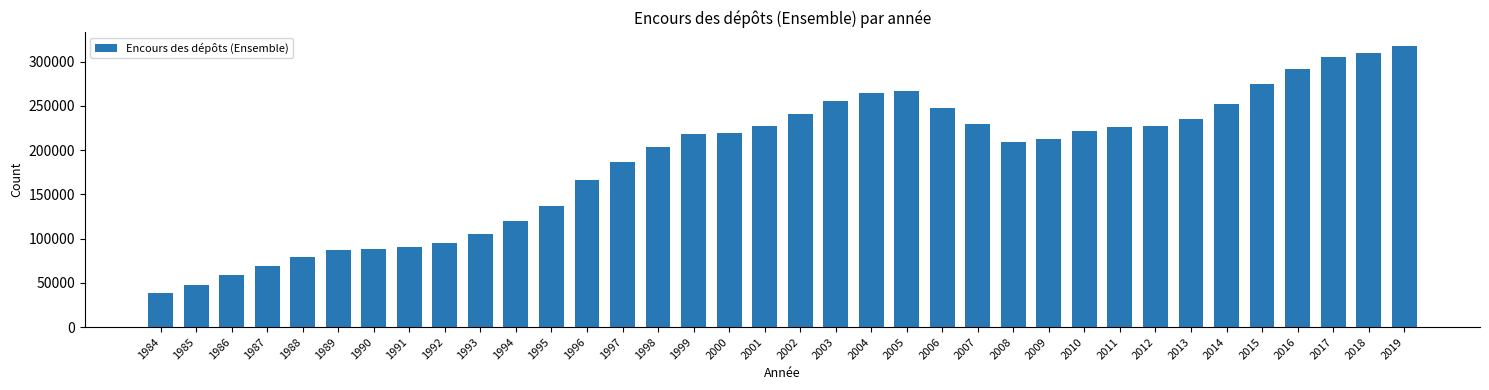

What is the difference between the maximum and minimum values?

278489.9